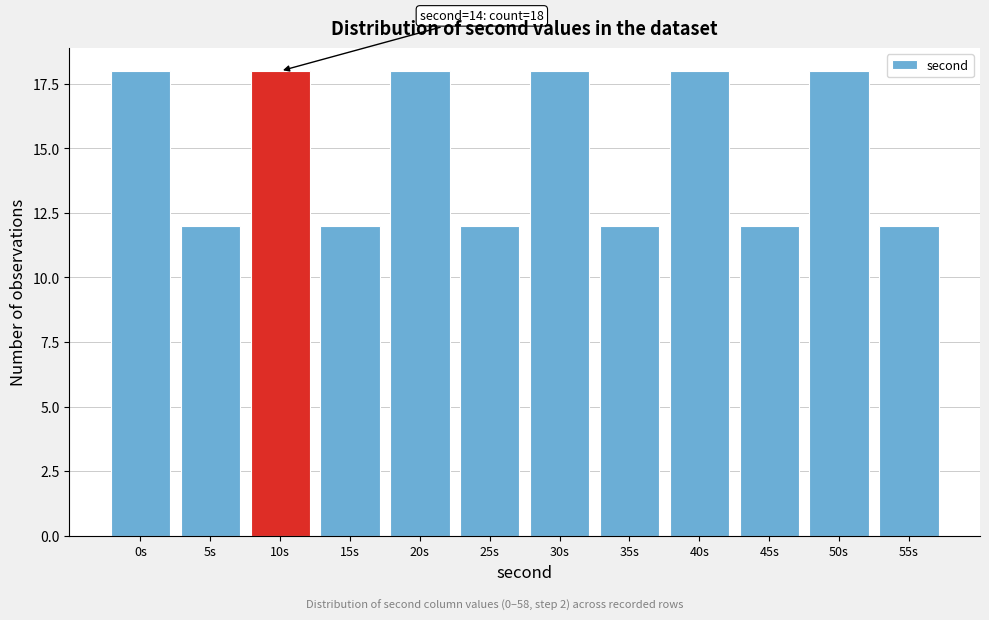

Reading left to right, extract all data points from this chart.

0s=18	5s=12	10s=18	15s=12	20s=18	25s=12	30s=18	35s=12	40s=18	45s=12	50s=18	55s=12